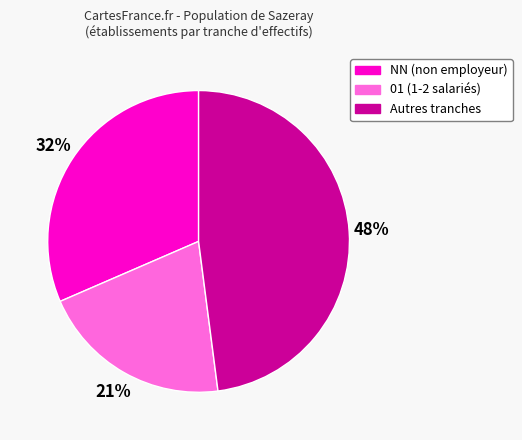

Does any single category account for the majority?

No